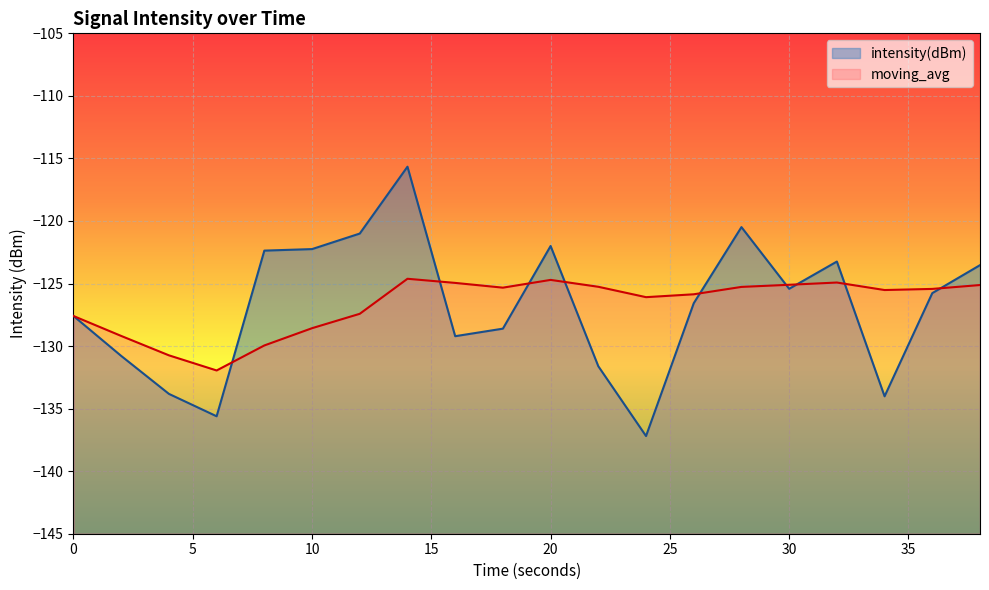

What is the maximum value for intensity(dBm)?

-115.7